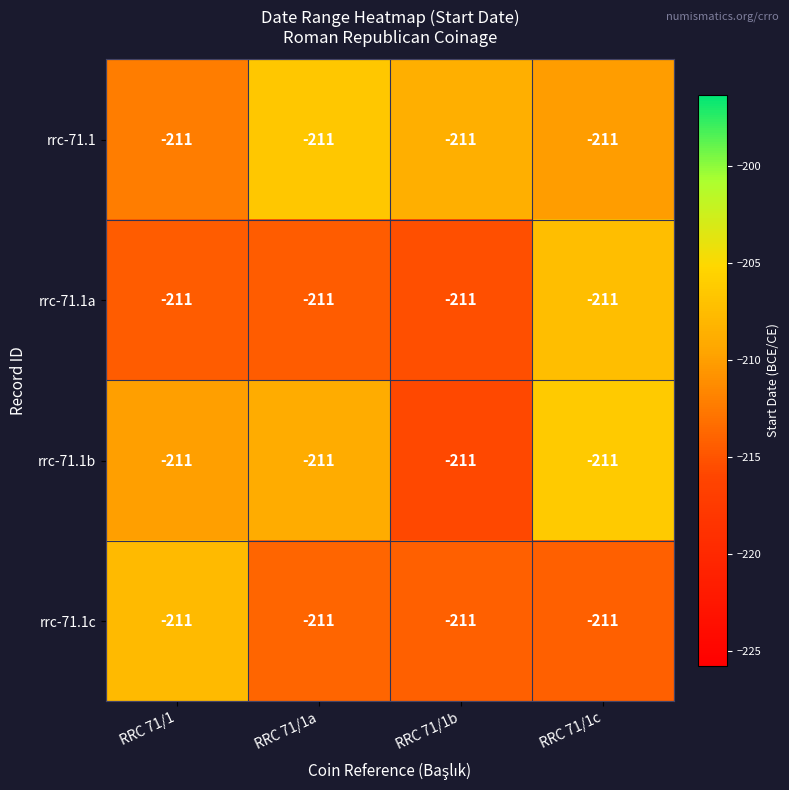

How many values in the rrc-71.1c series are below -213?

3